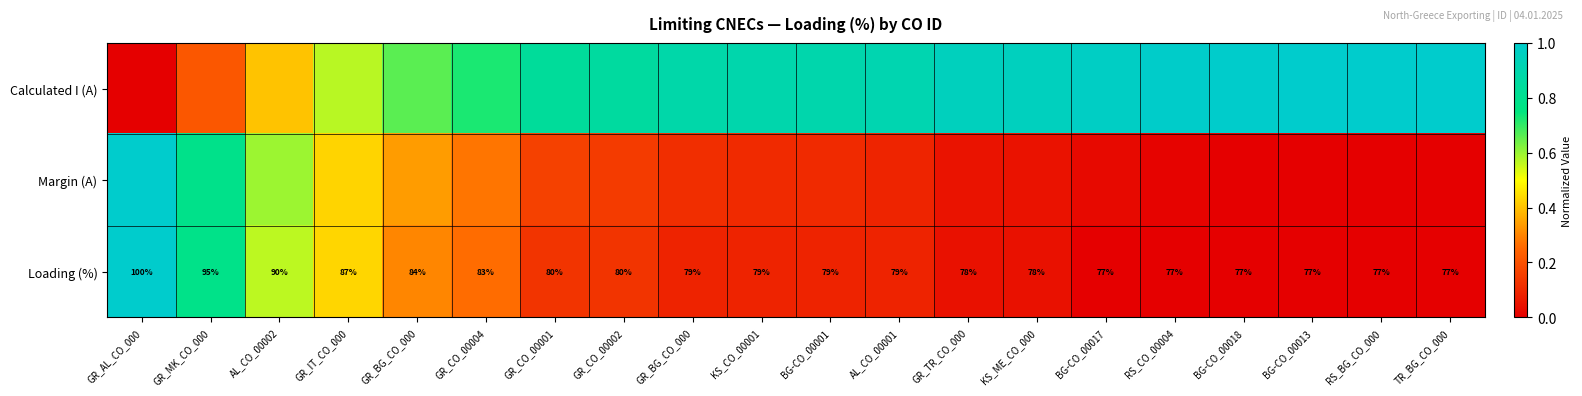

The Calculated I (A) series shows 0.2 at GR_IT_CO_000. True or false?

False